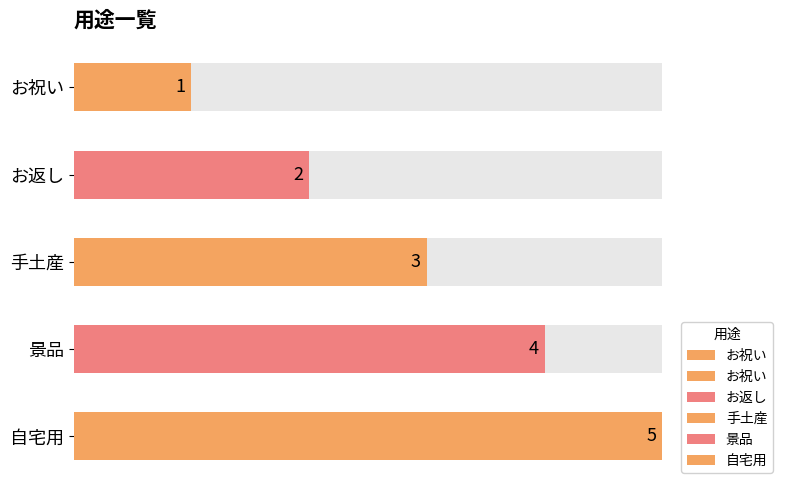

How many values are between 2 and 4?

3